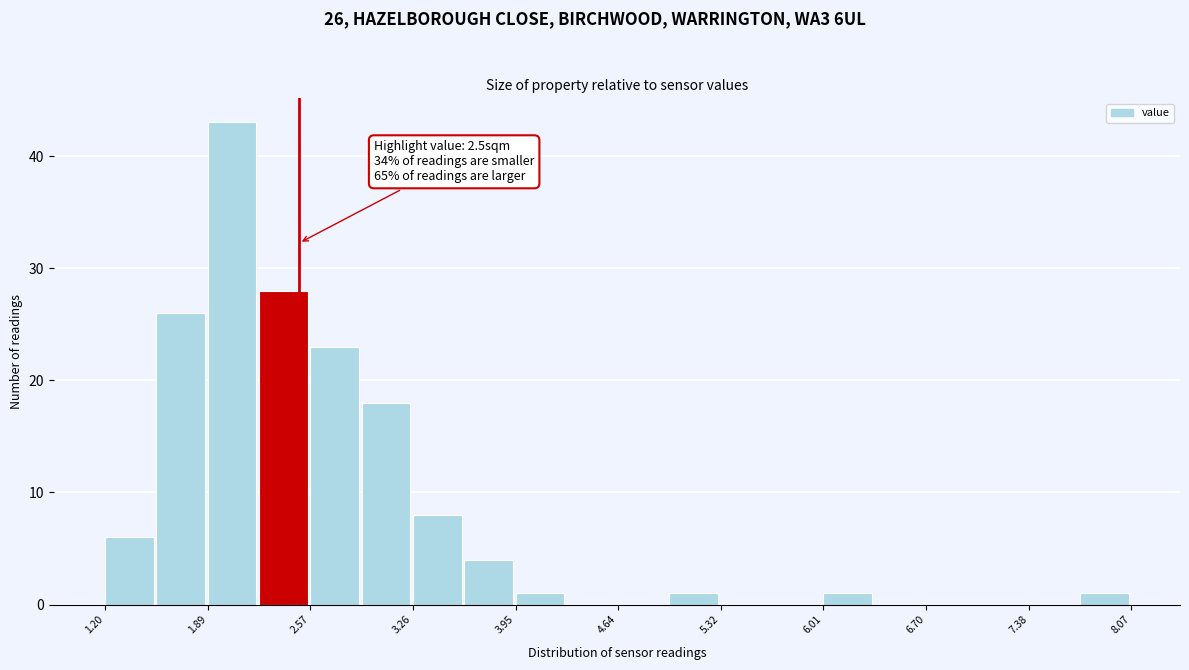

Read against the x-axis, roughly where is the centre of the tallest bar?

2.1